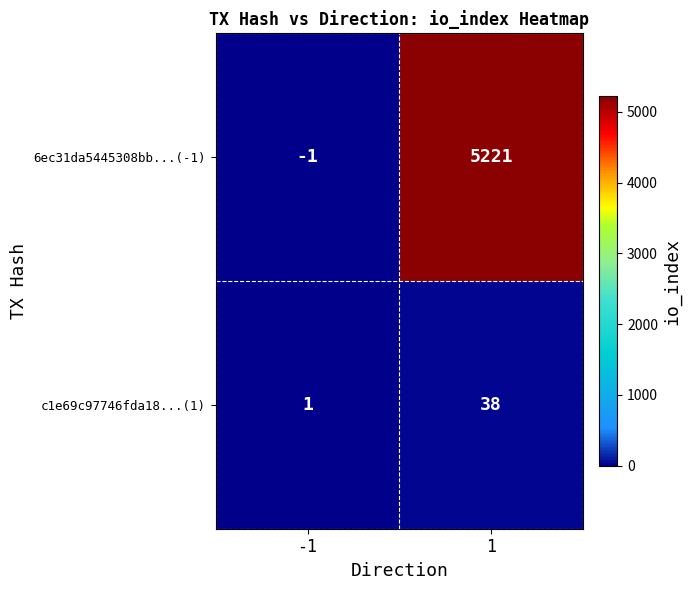

Which series has the largest total across all categories?

6ec31da5445308bb...(-1)